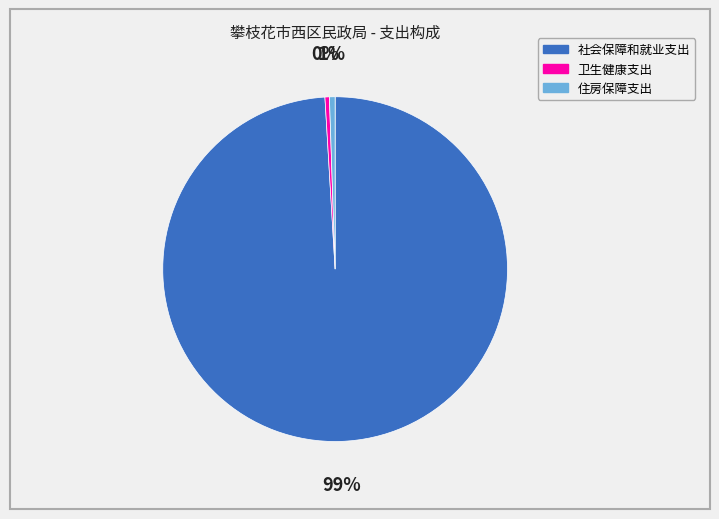

Approximately how many times larger is the value at 社会保障和就业支出 compared to 卫生健康支出?

238.5